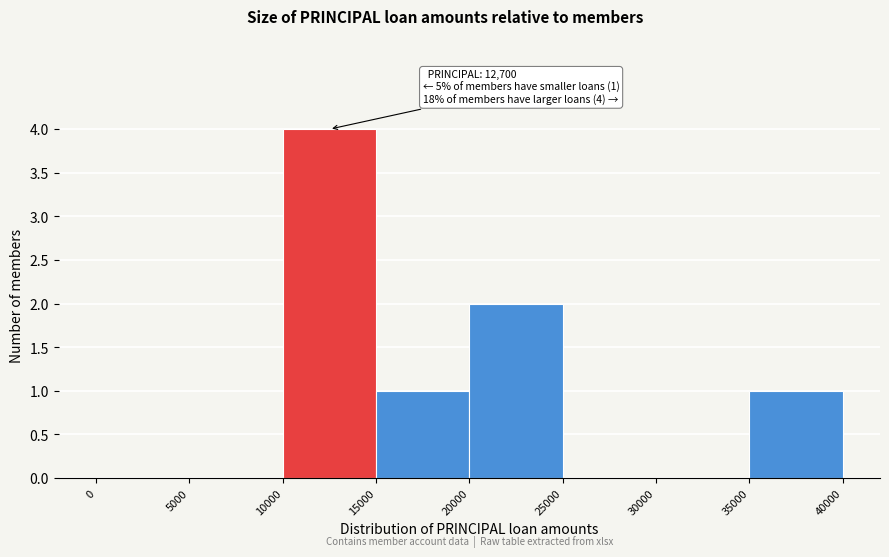

Over which range of the x-axis is the bar tallest?

10000 to 15000